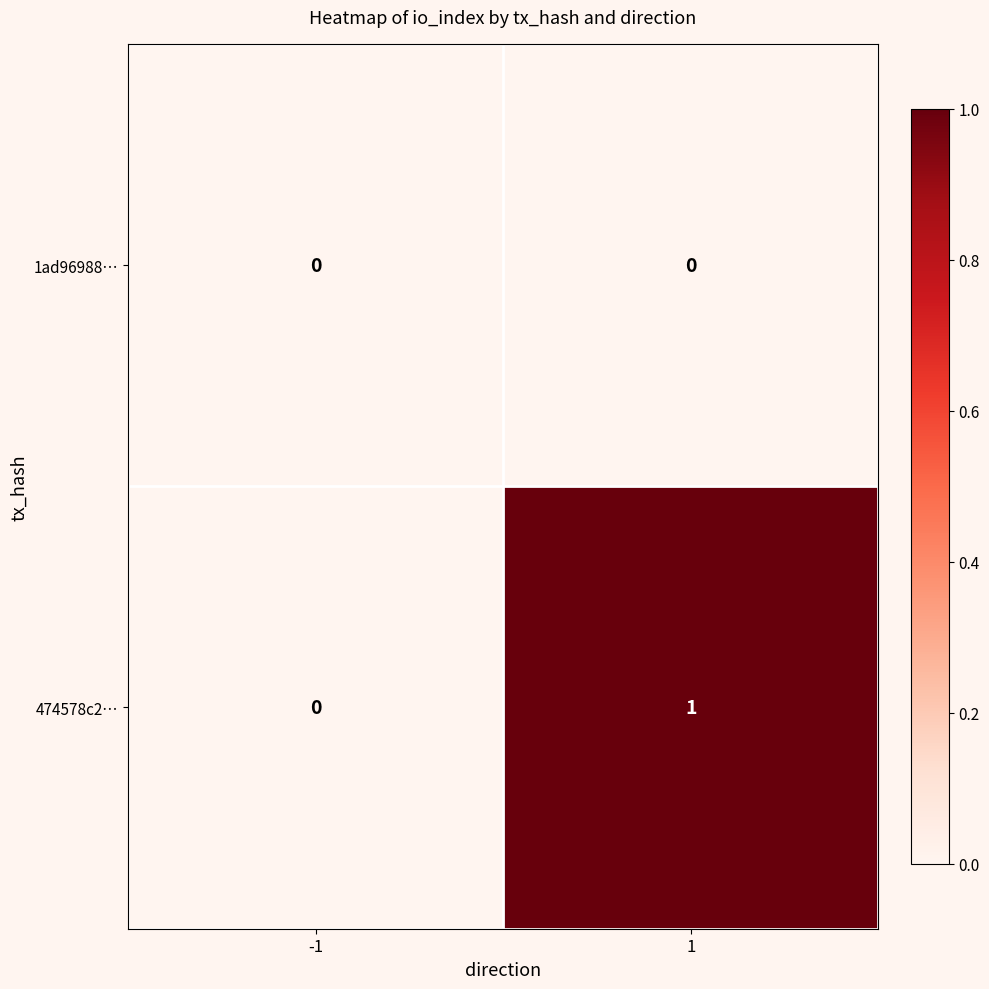

What is the greatest value displayed?

1